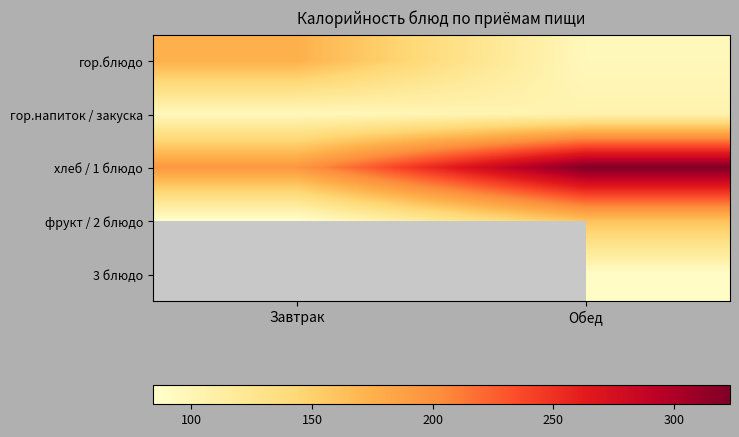

What is the highest value of the гор.блюдо series?

174.8